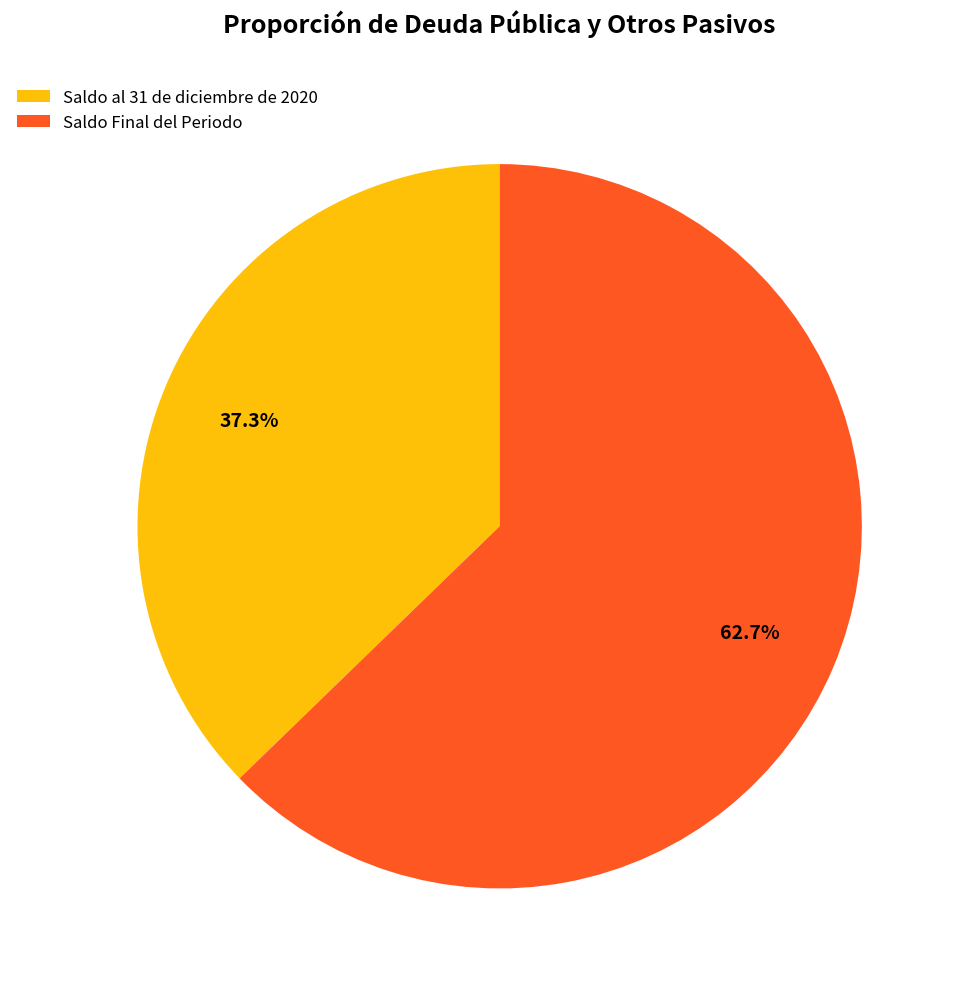

What percentage is NOT represented by Saldo Final del Periodo?

37.3%